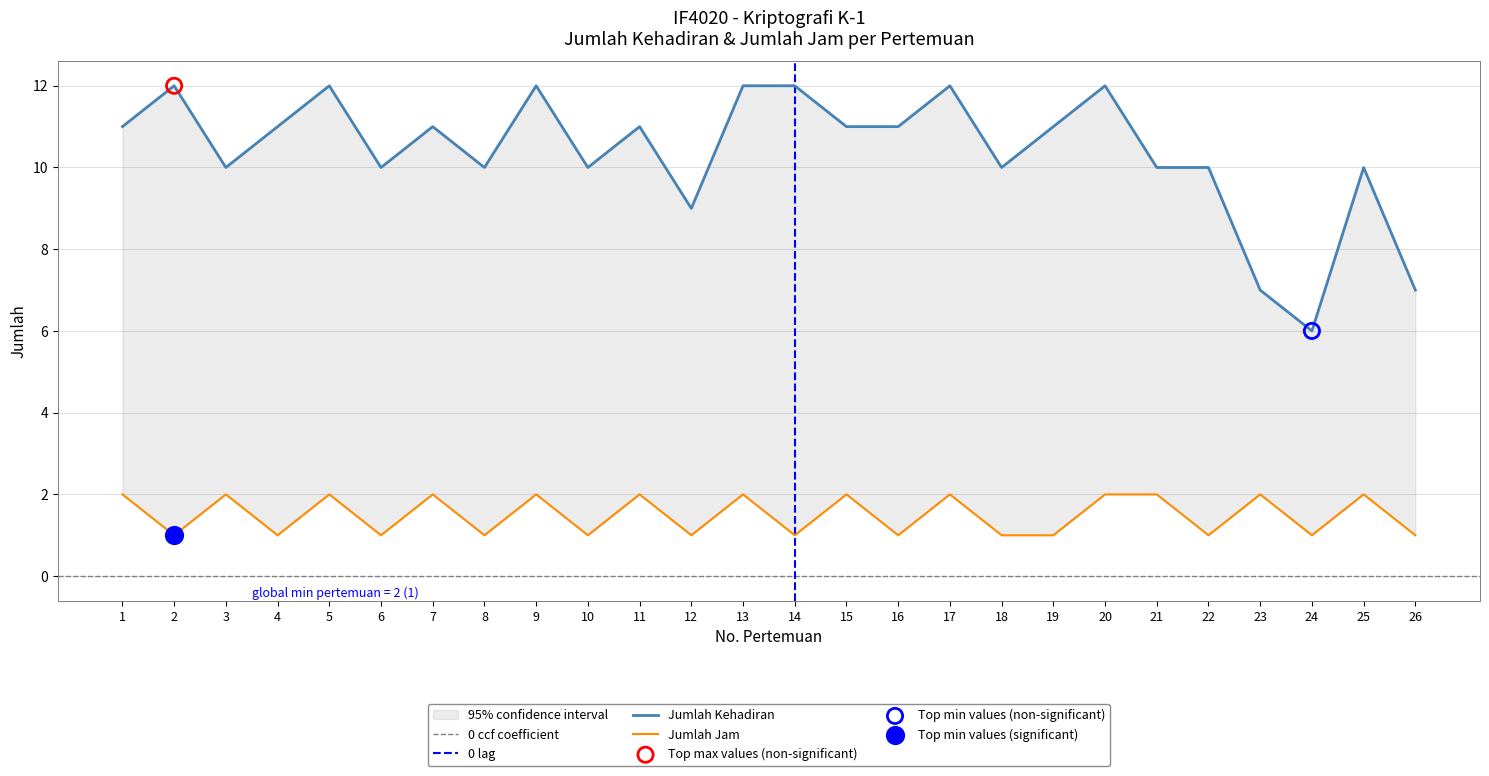

At how many categories does at least one series exceed 6?

25